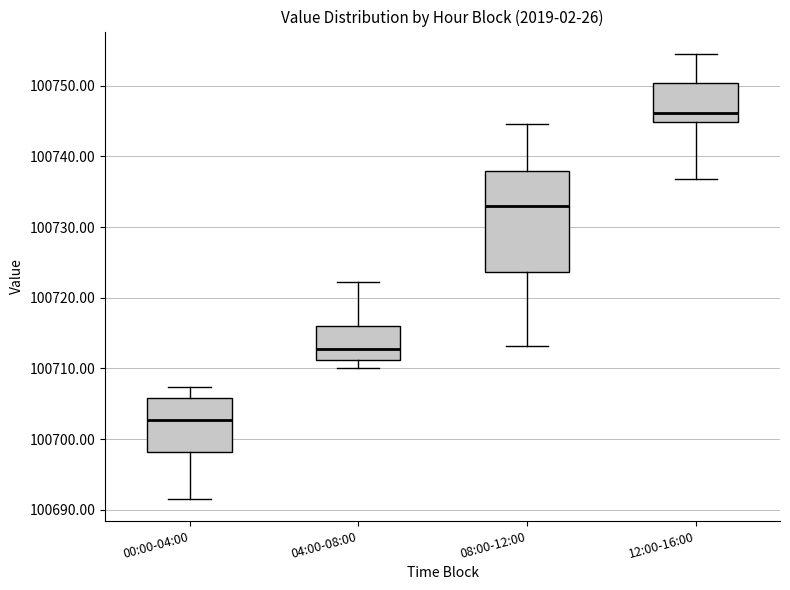

Comparing the boxes themselves (not the whiskers), which one is the tallest?

08:00-12:00